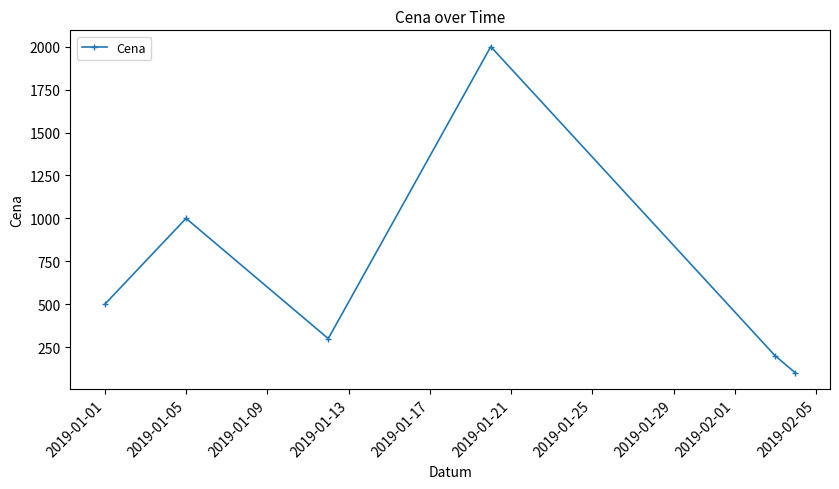

What is the minimum value shown in the chart?

100